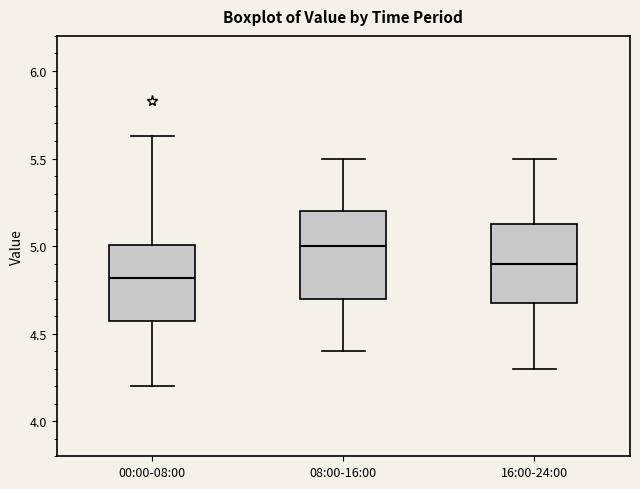

Where does the lower whisker of the box for 00:00-08:00 end on the y-axis? The values are not printed on the chart, so give them approximately, as read against the axis.

4.20